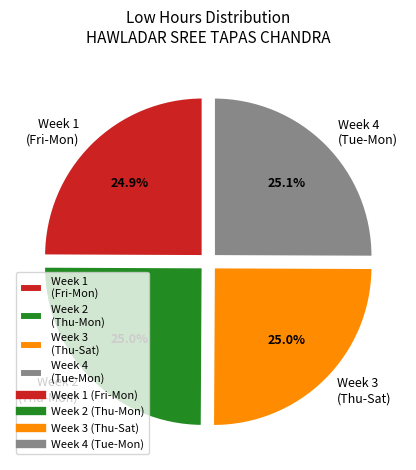

How many slices are in this pie chart?

4